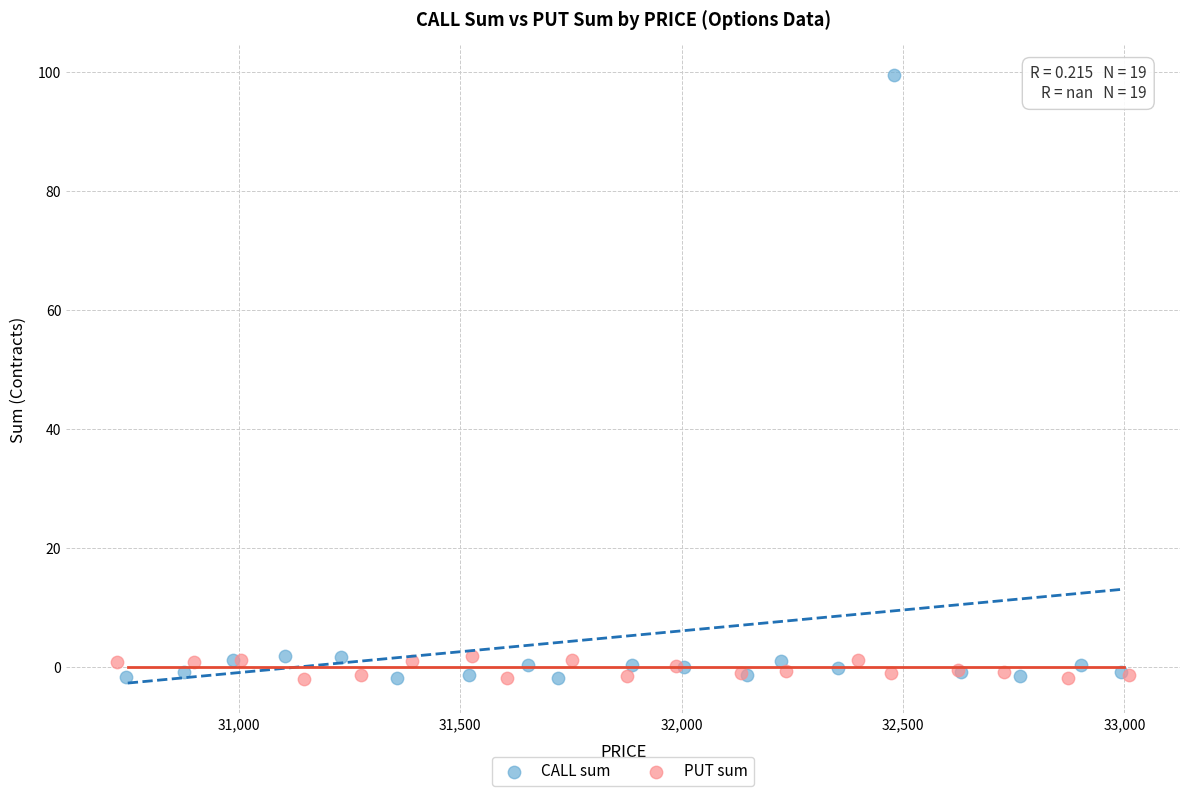

Which series has the largest Y range (max minus min)?

CALL sum